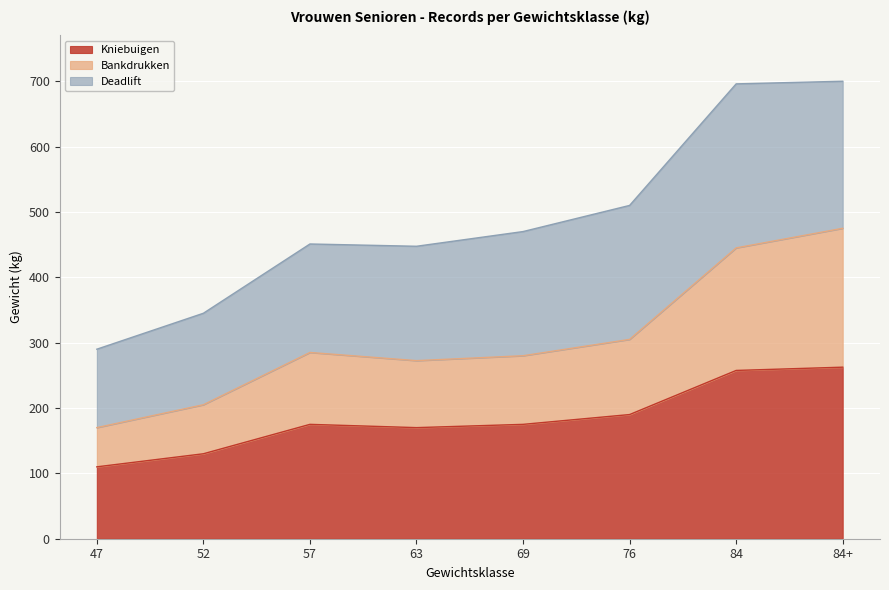

Which category has the lowest value in the Kniebuigen series?

47